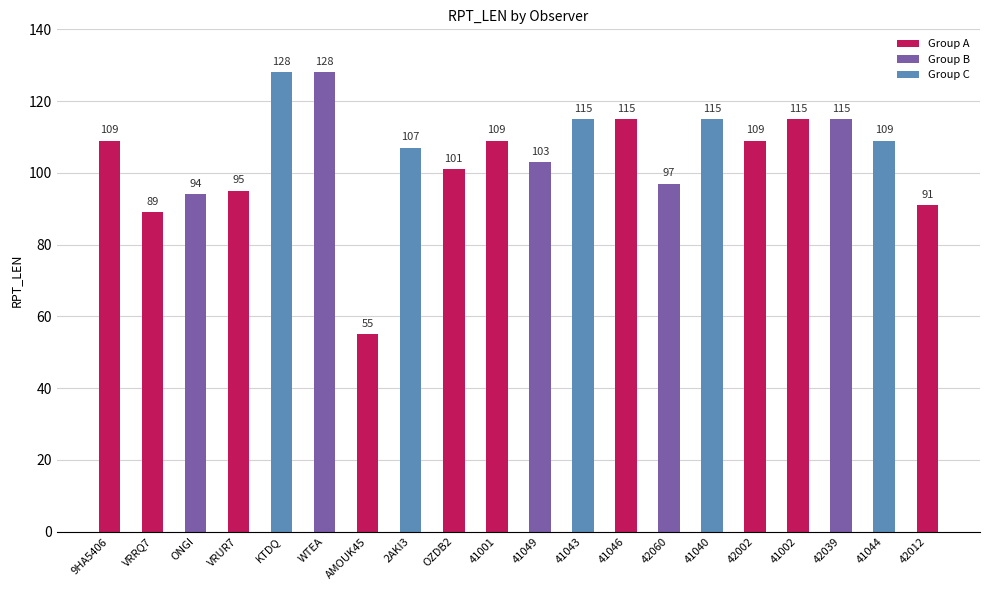

How many series are shown in this chart?

1